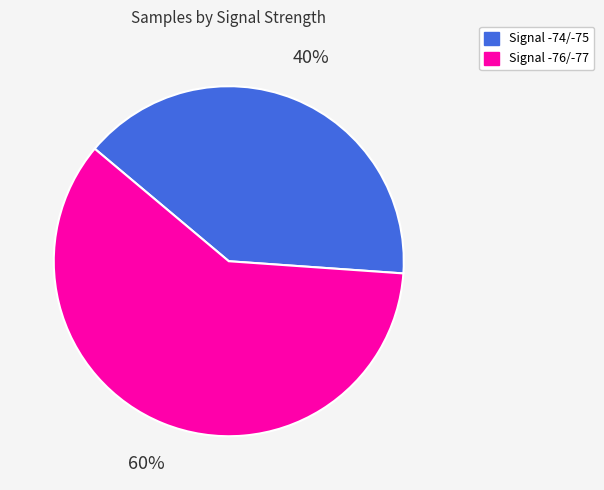

Count the number of slices in the pie.

2